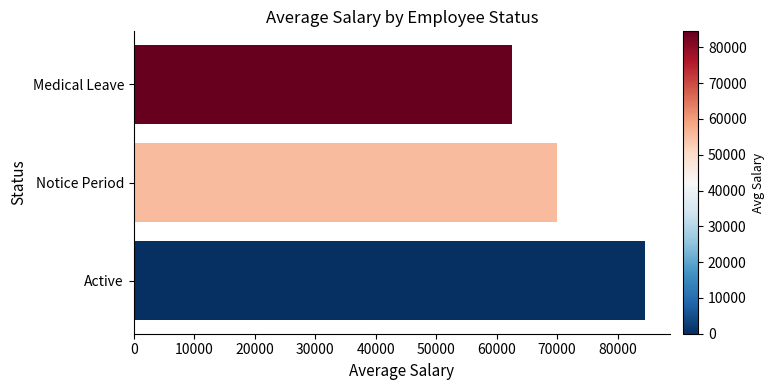

How many values are below 70000?

1